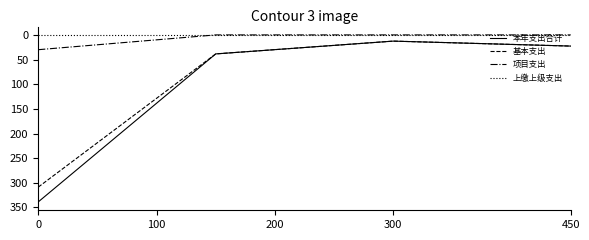

What is the highest value of the 本年支出合计 series?

338.8